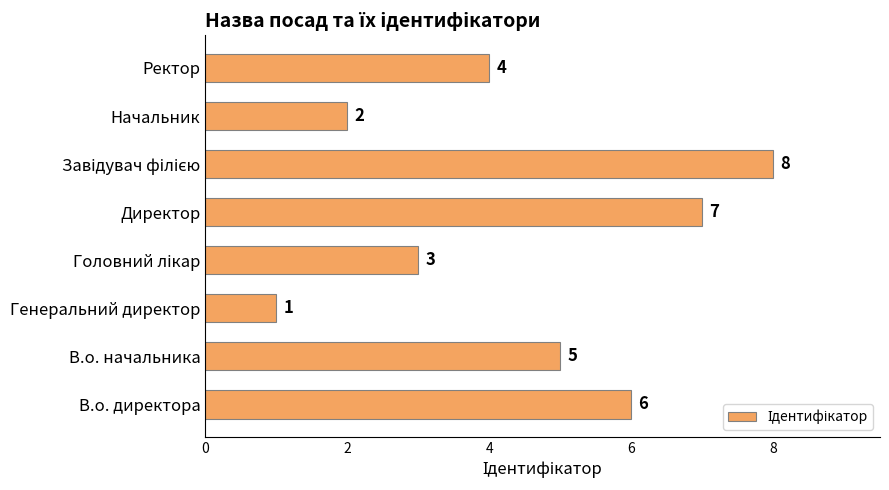

At which label is the value closest to 4?

Ректор